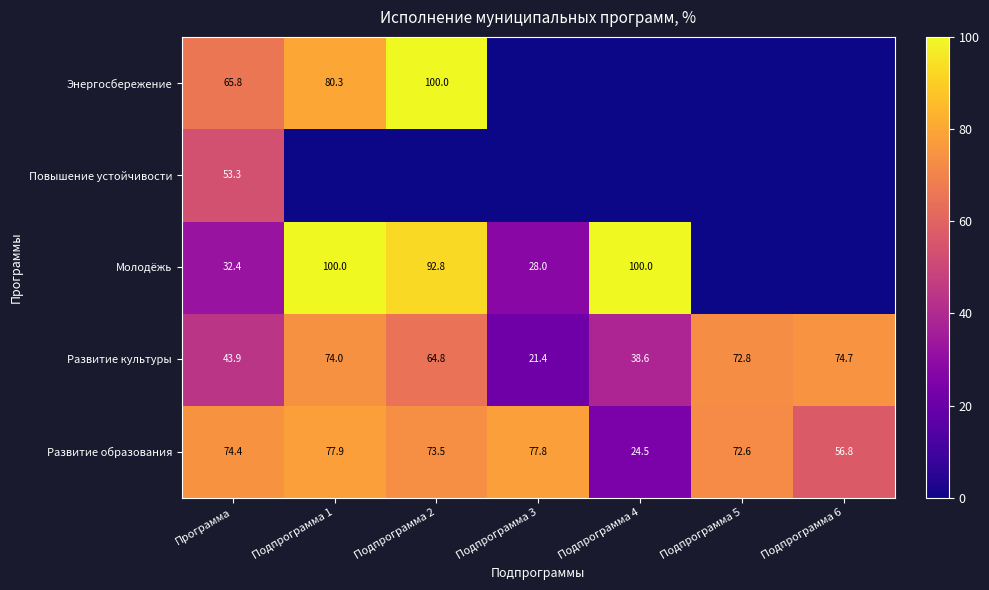

Rank the series at Подпрограмма 6 from lowest to highest value.

Молодёжь, Повышение устойчивости, Энергосбережение, Развитие образования, Развитие культуры